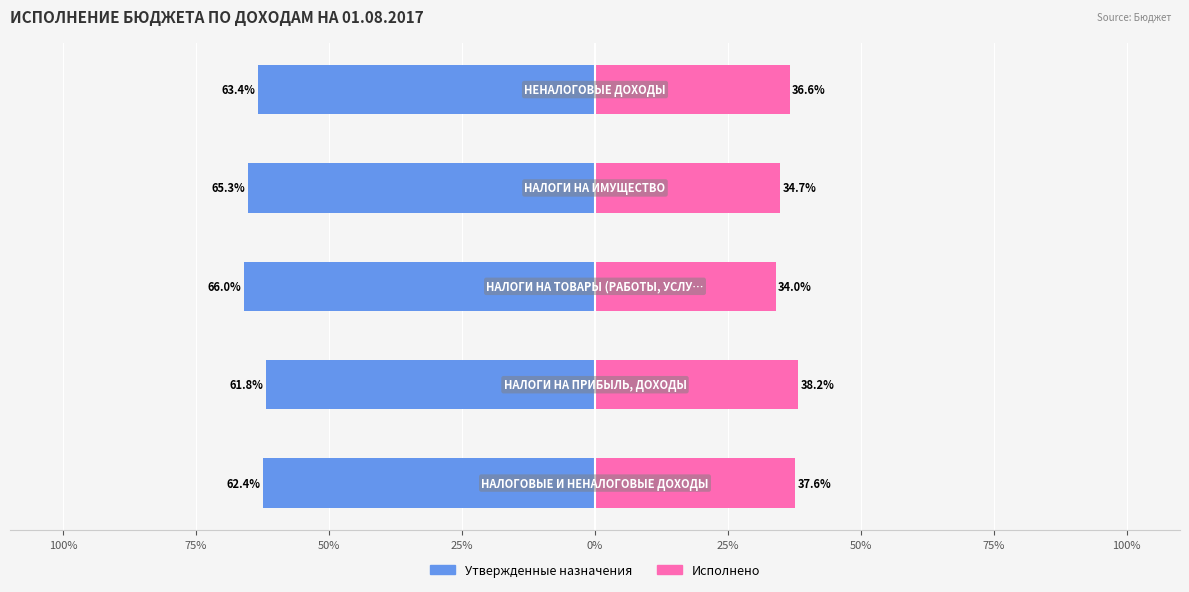

How many data points in Исполнено are less than 36?

2